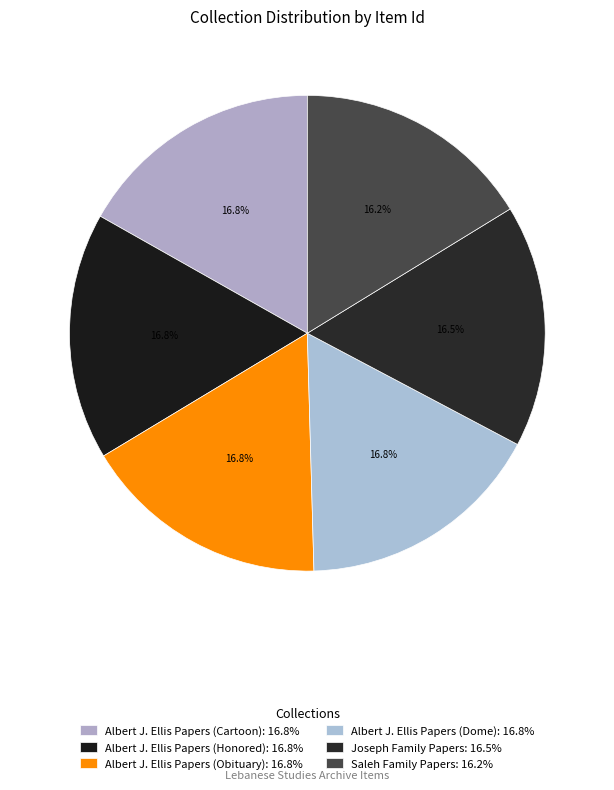

To the nearest percent, what is the average slice percentage?

17%